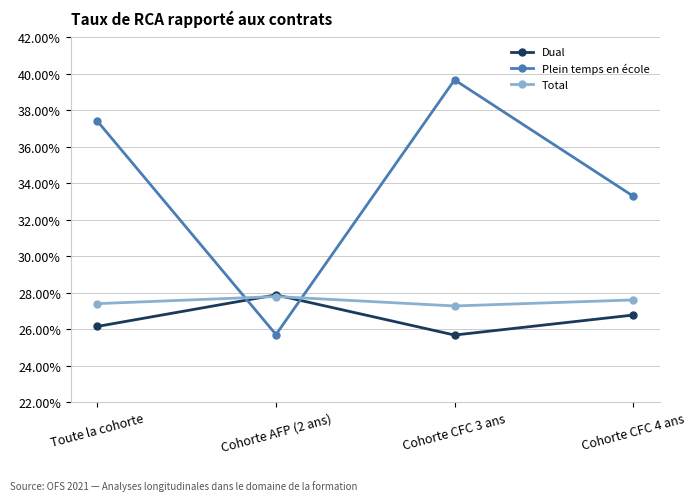

Does the chart display data point markers on the line(s)?

Yes